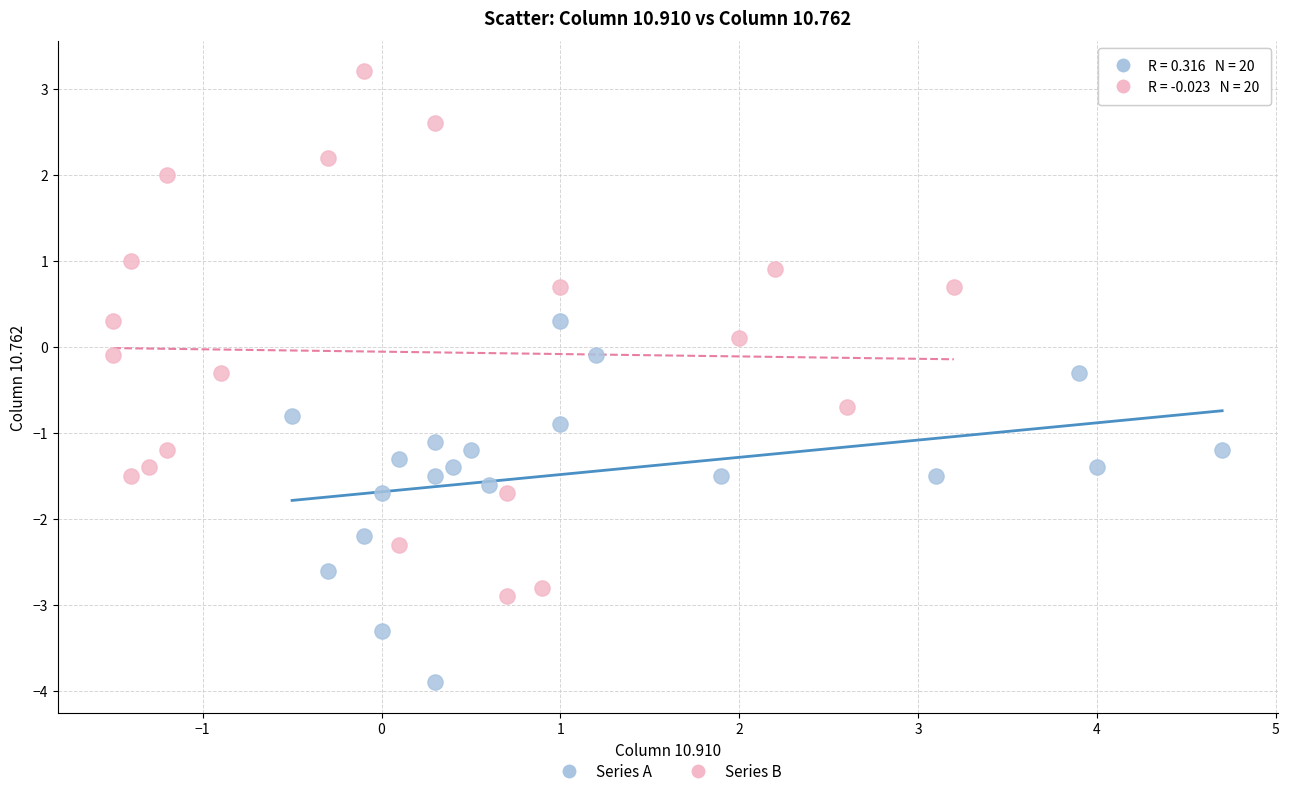

Which series reaches the minimum Y coordinate?

Series A